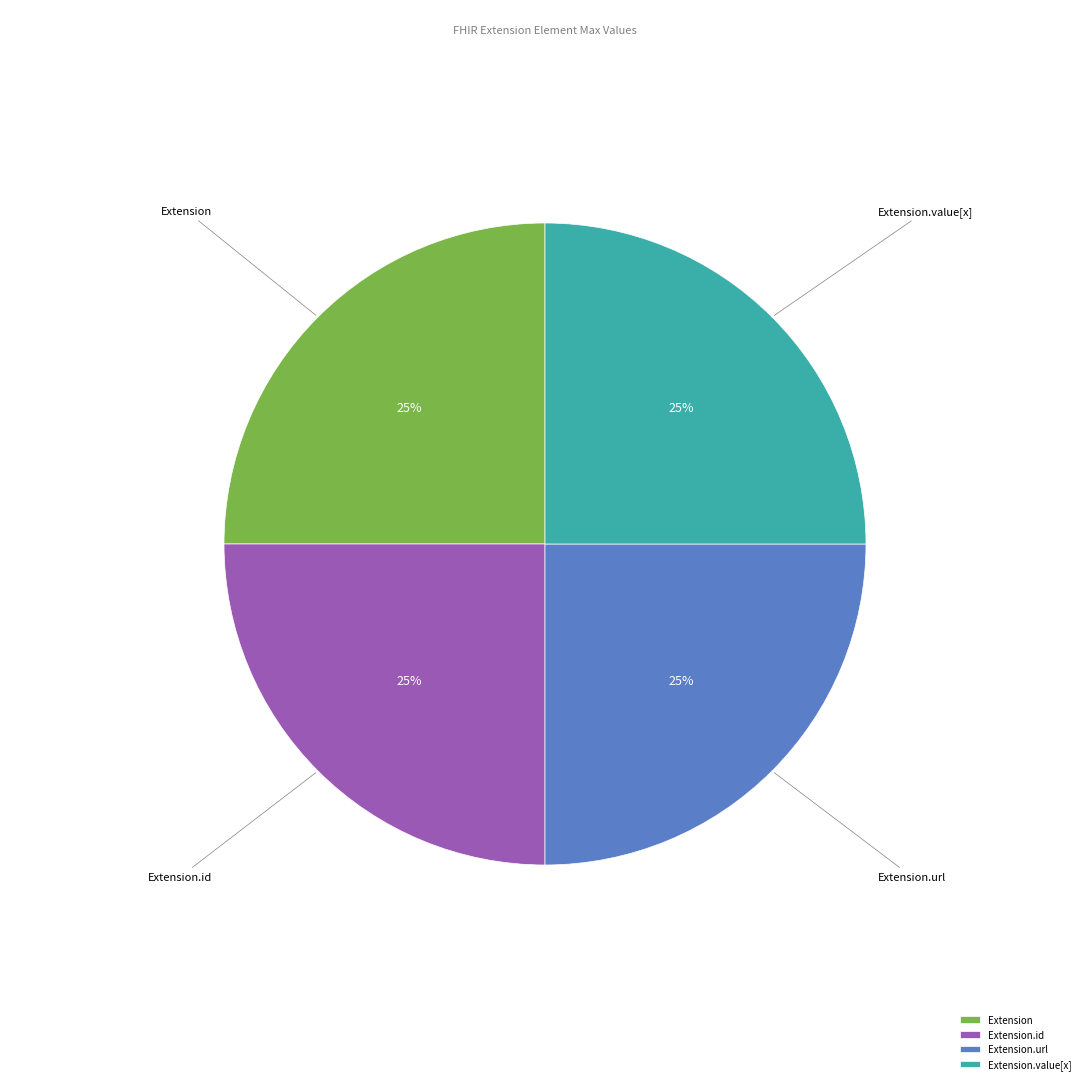

To the nearest percent, what is the average slice percentage?

25%